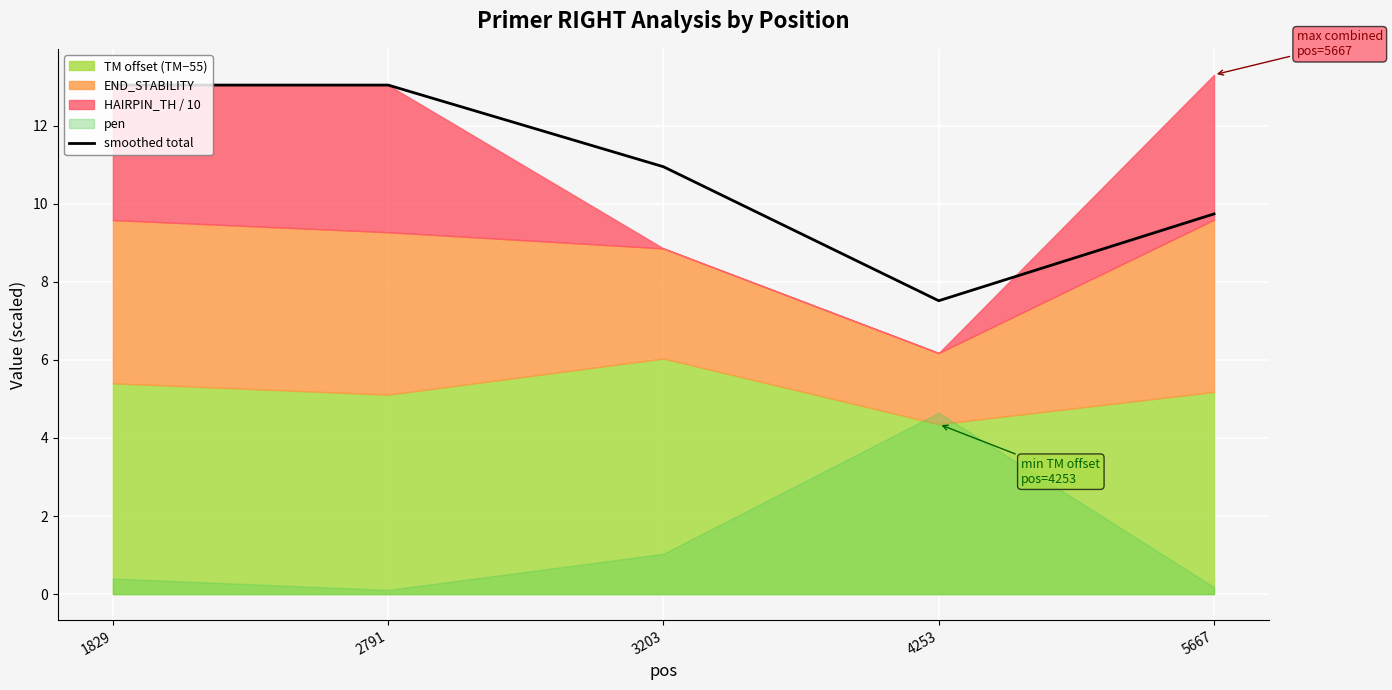

What is the smallest value displayed?

7.5